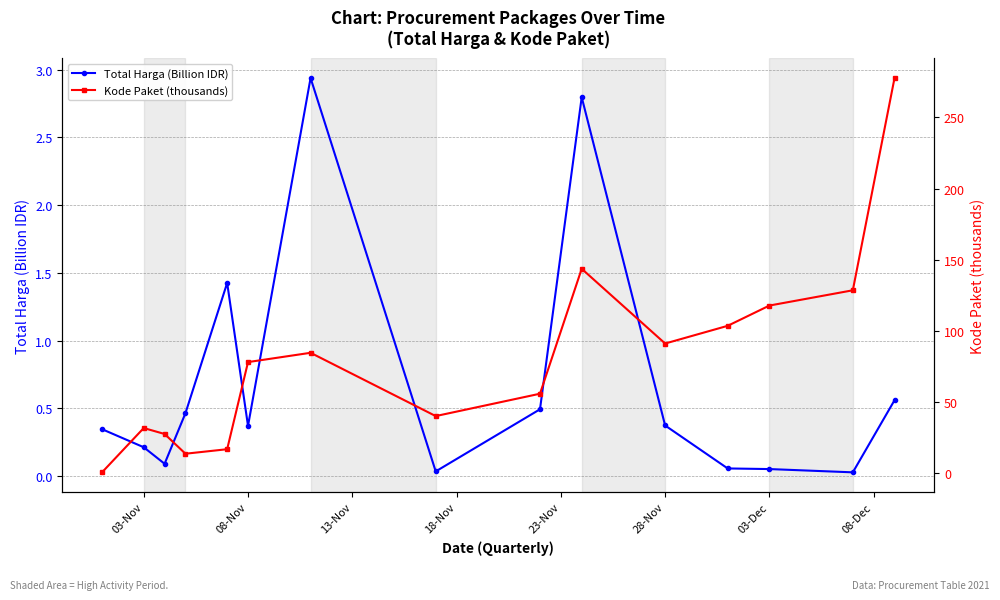

True or false: Total Harga (Billion IDR) has more than 1 interior local peaks.

True